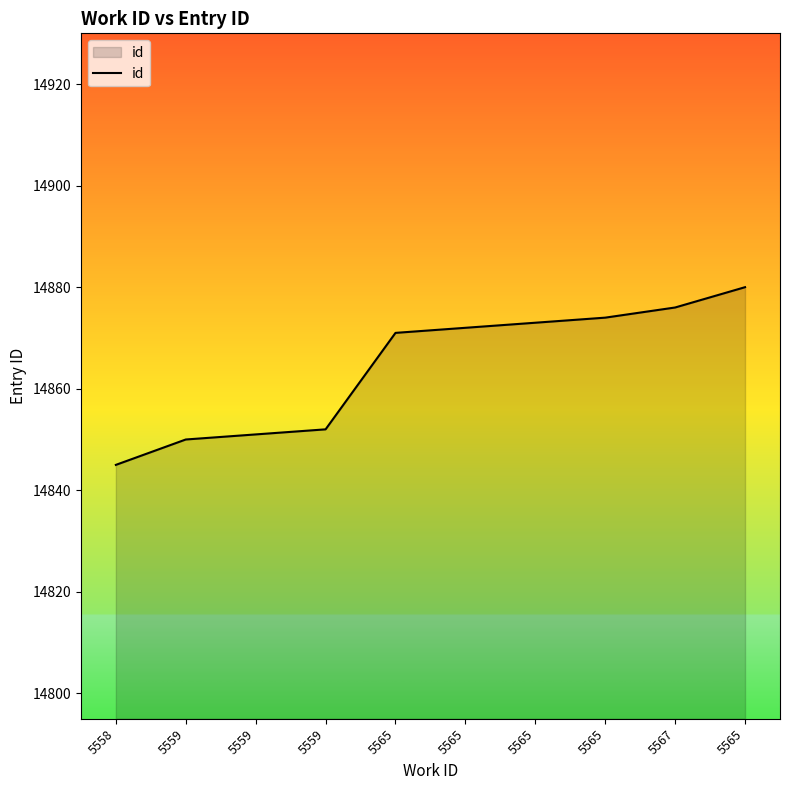

True or false: the data has more than 2 interior local peaks.

False